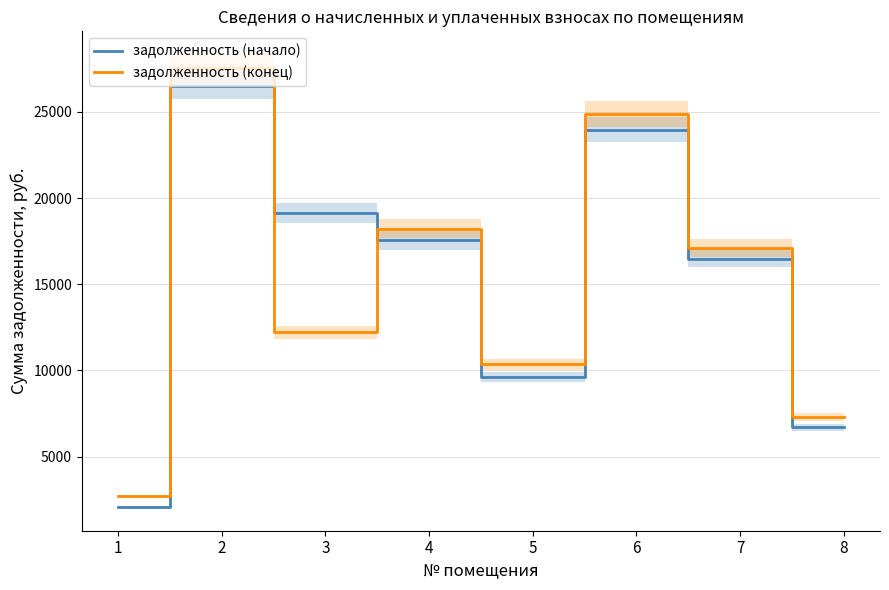

Between 4 and 5, which series saw the biggest shift?

задолженность (начало)